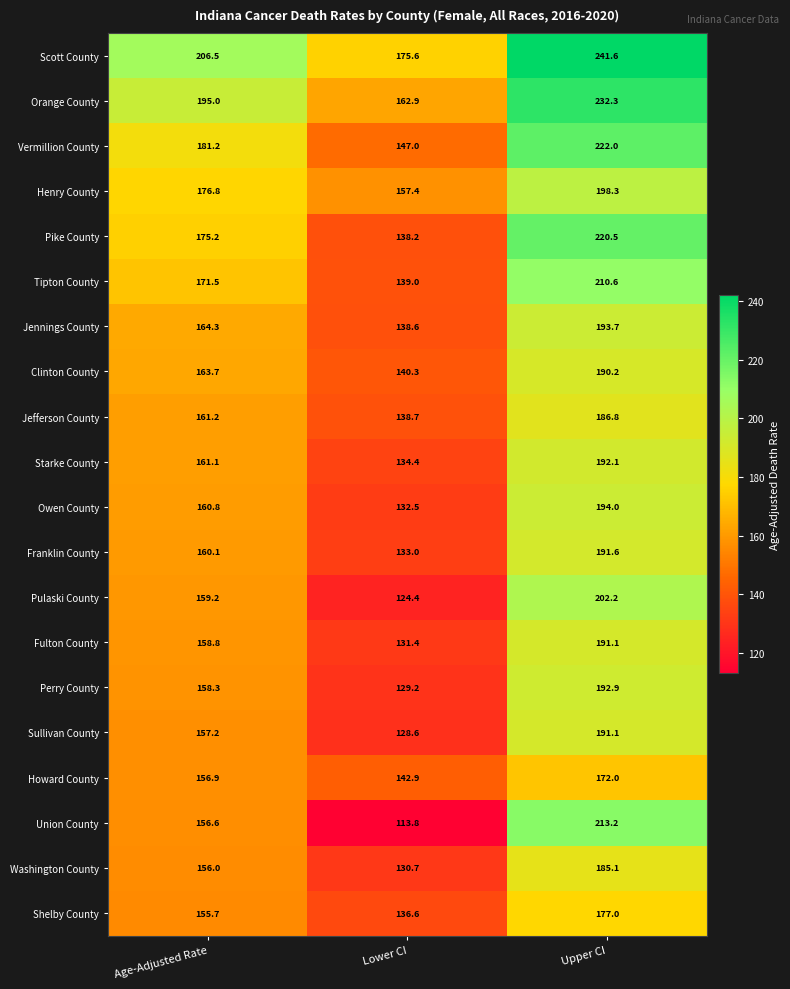

True or false: Henry County has a value of 176.8 at Age-Adjusted Rate.

True